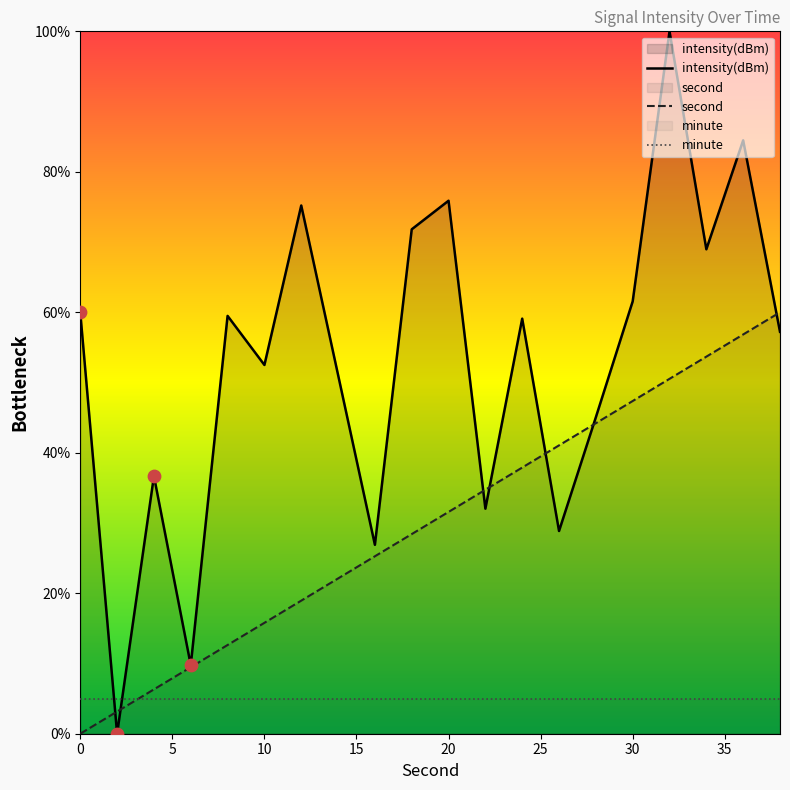

Which series has the largest total across all categories?

intensity(dBm)